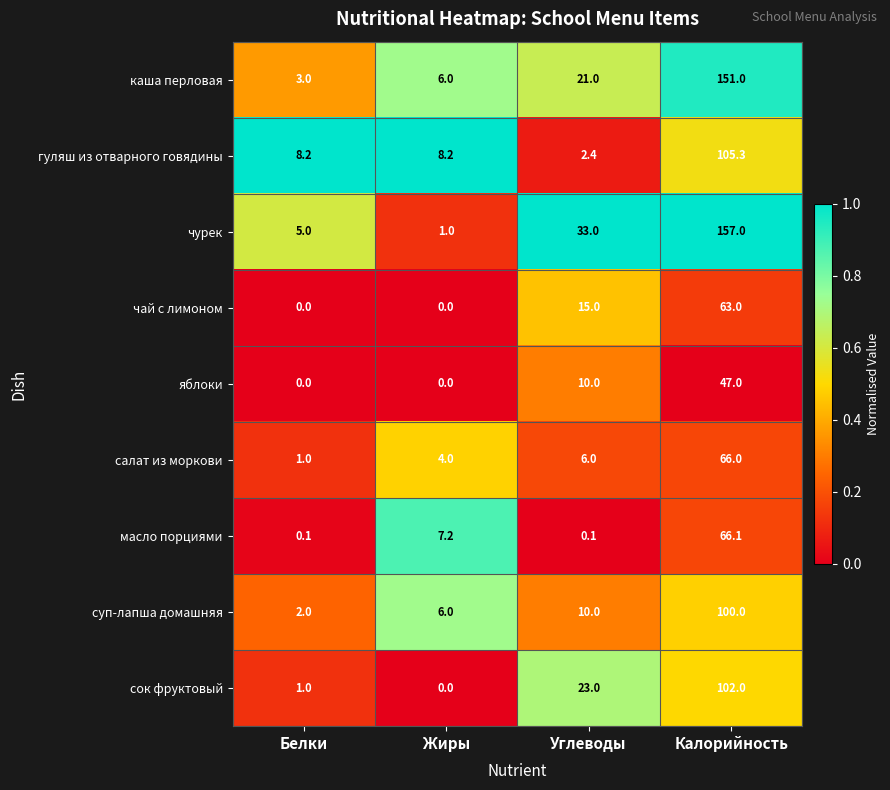

At which label does масло порциями first exceed 7?

Жиры